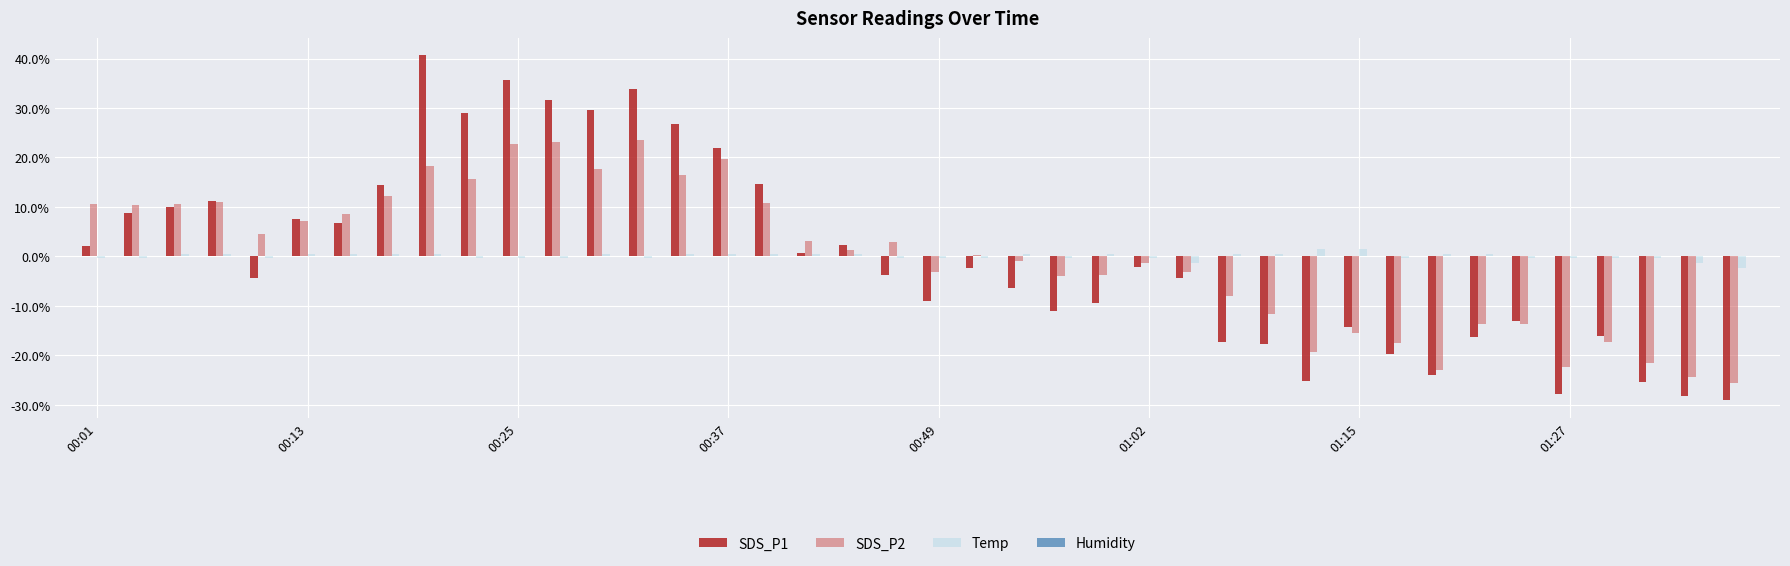

What is the maximum value for SDS_P1?

40.7